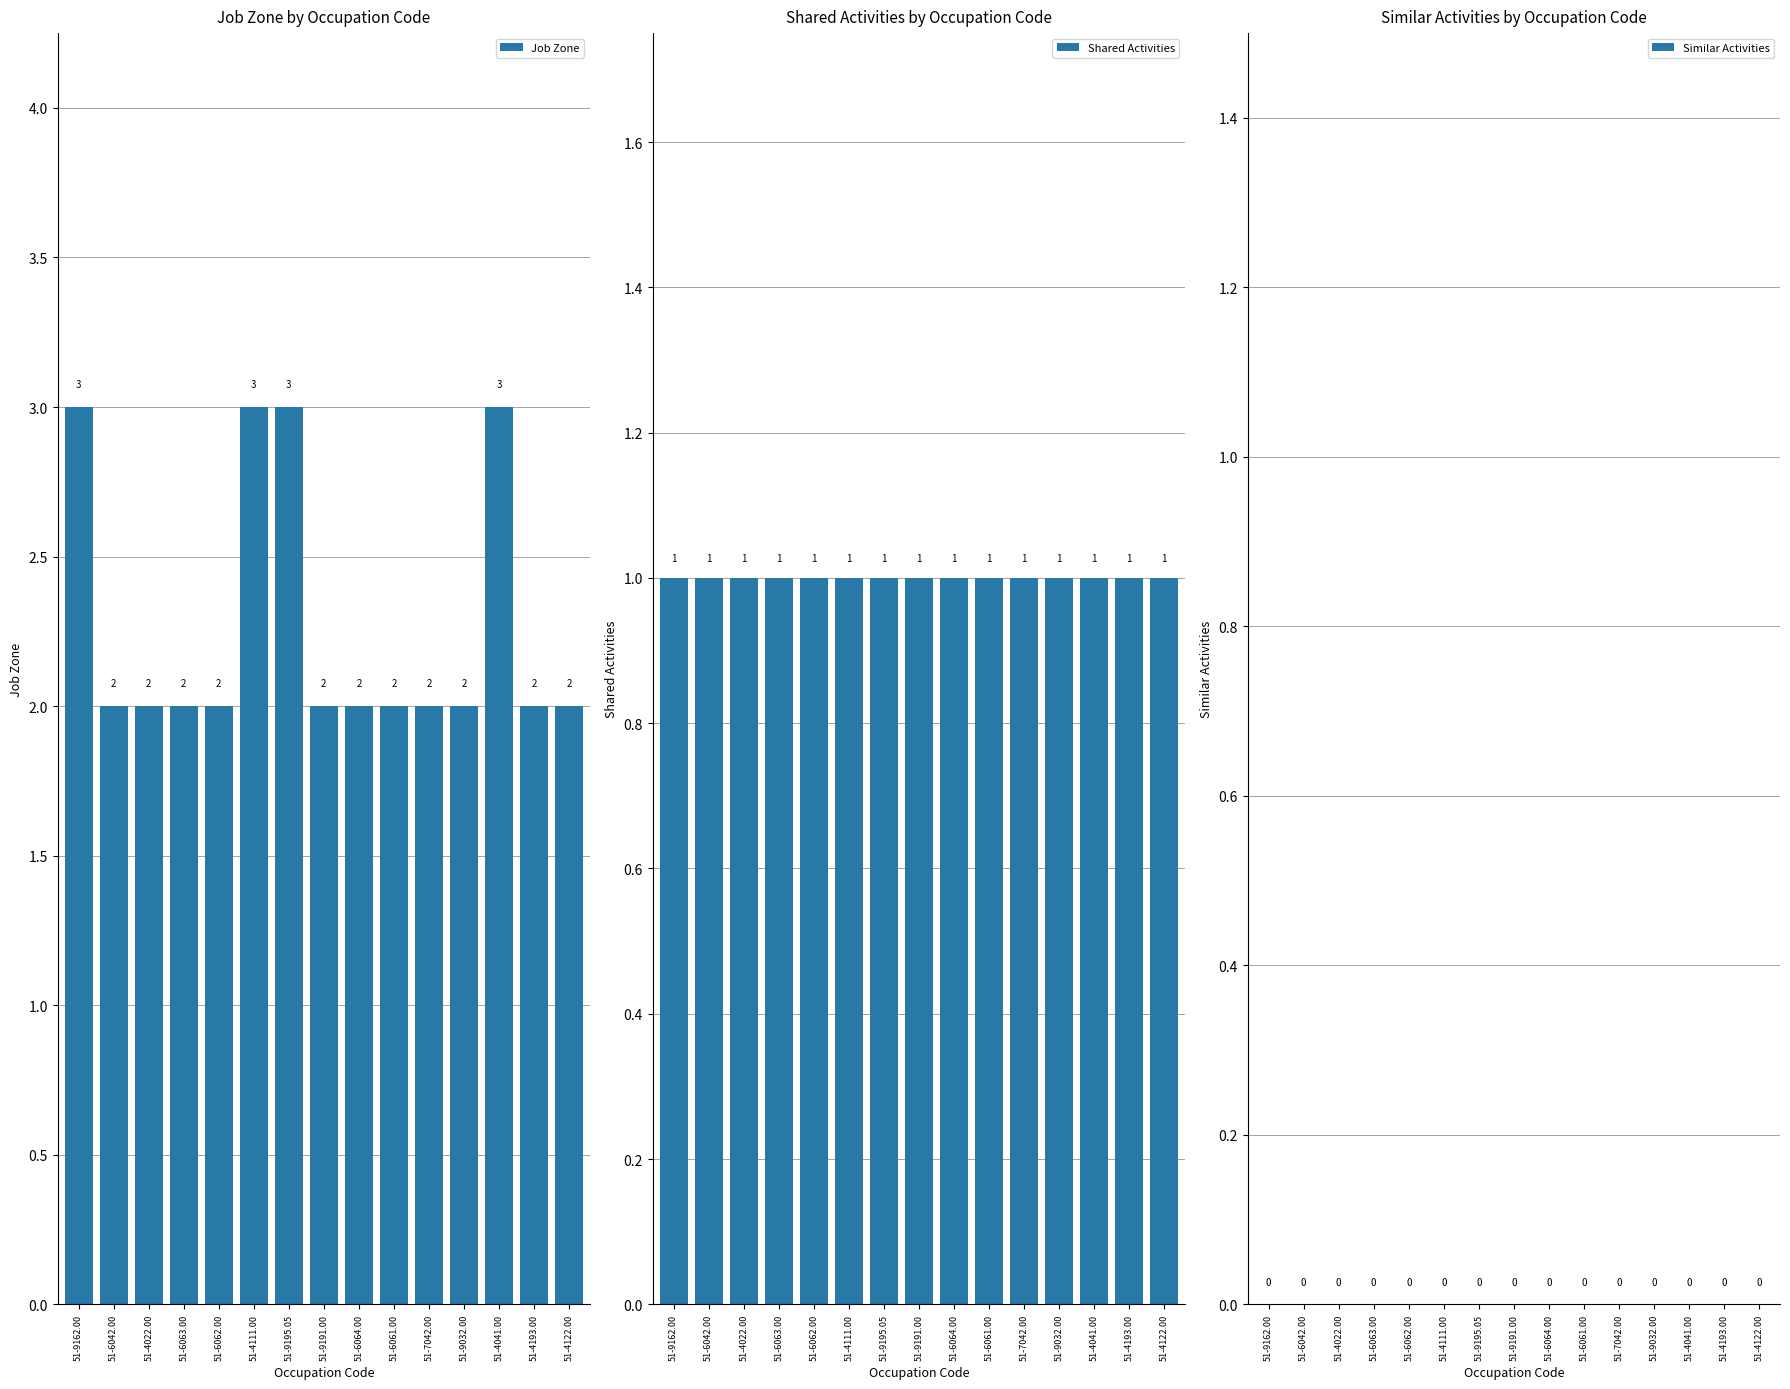

Which category has the lowest value across all series?

51-9162.00